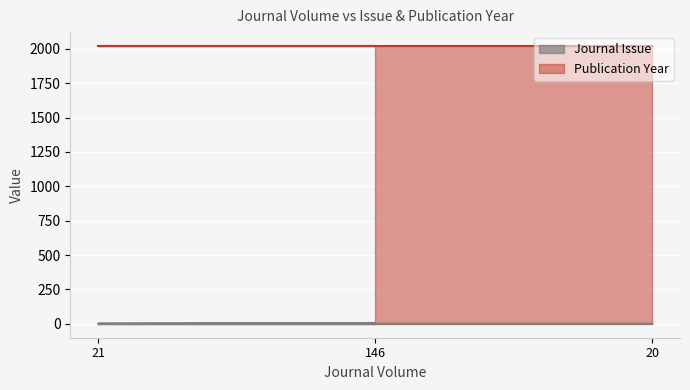

Count the number of categories in the chart.

3